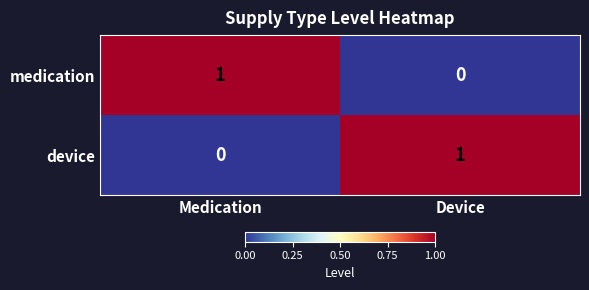

Count the number of data series in this chart.

2